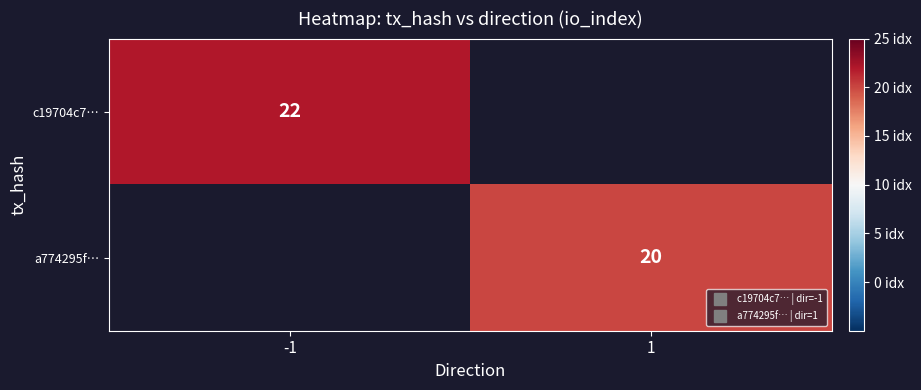

Rank the categories by a774295f… value from highest to lowest.

-1, 1